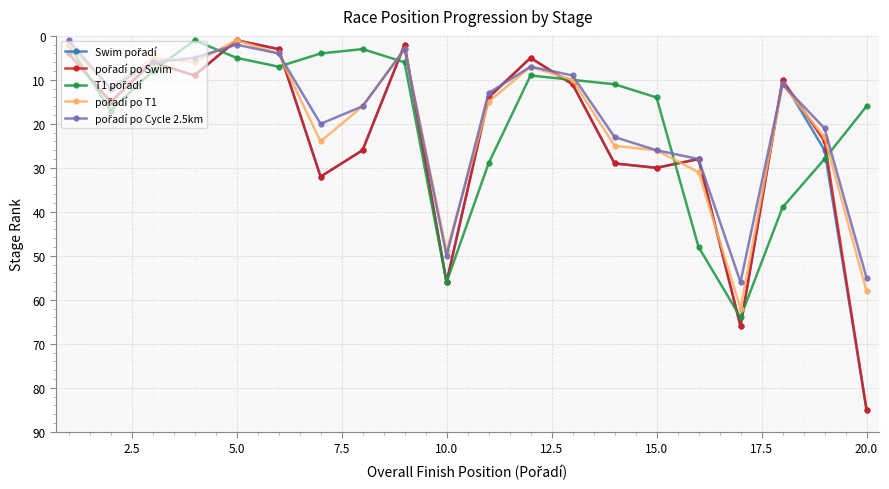

What is the greatest value displayed?

85